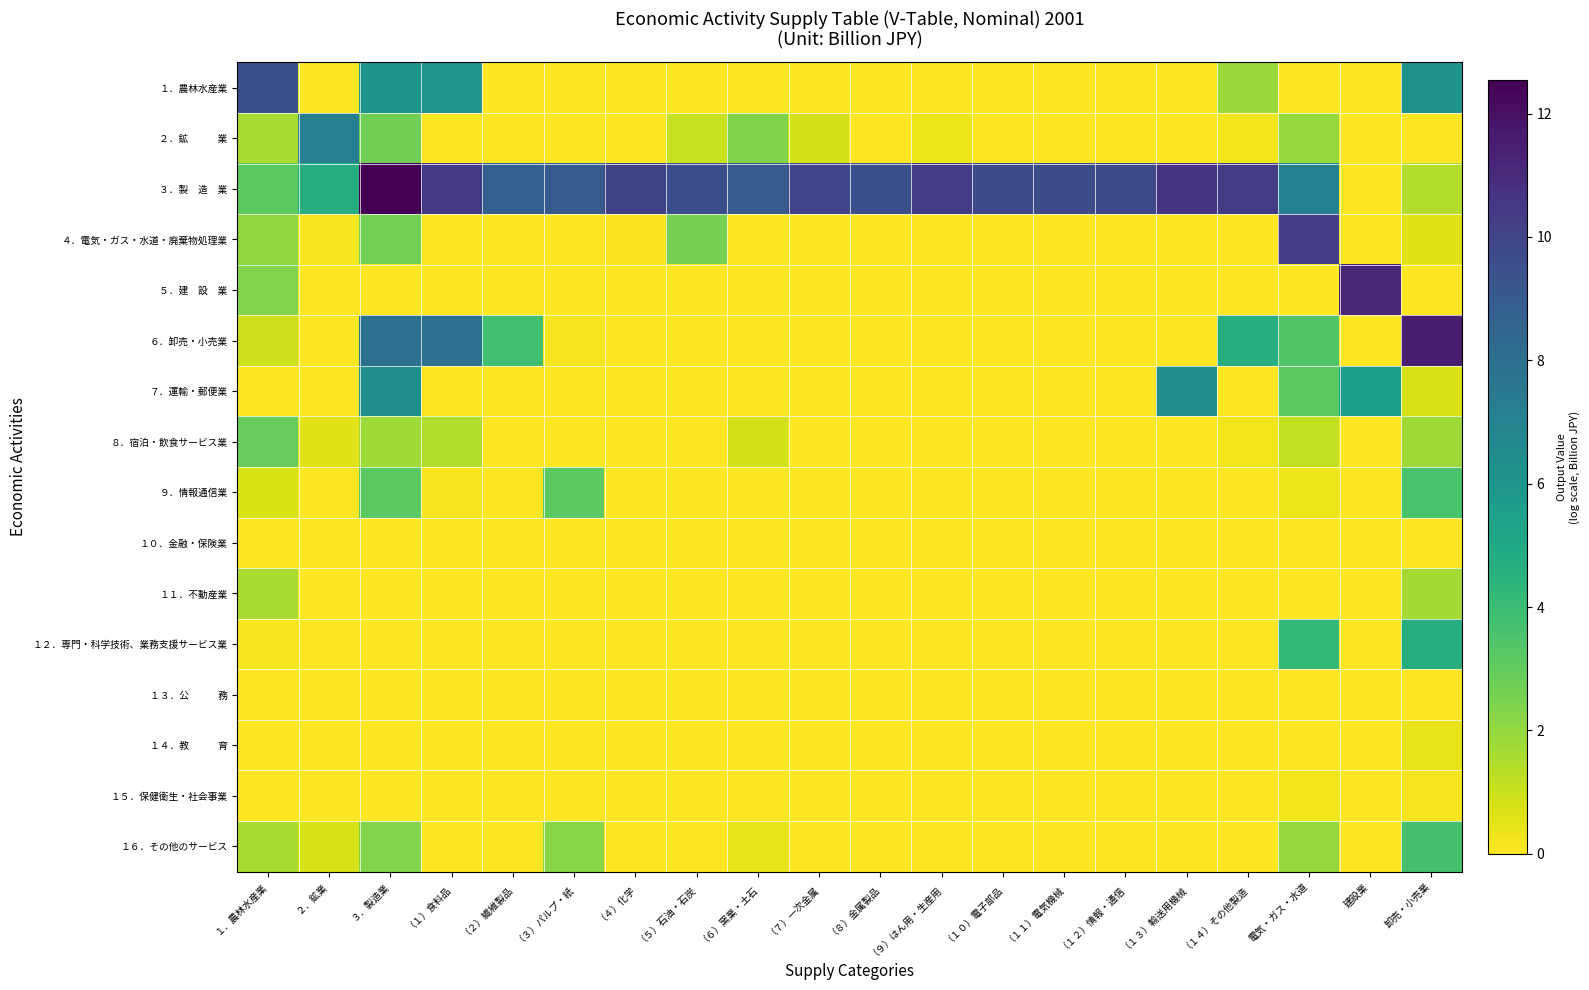

At which category is the sum across all series the highest?

３．製造業